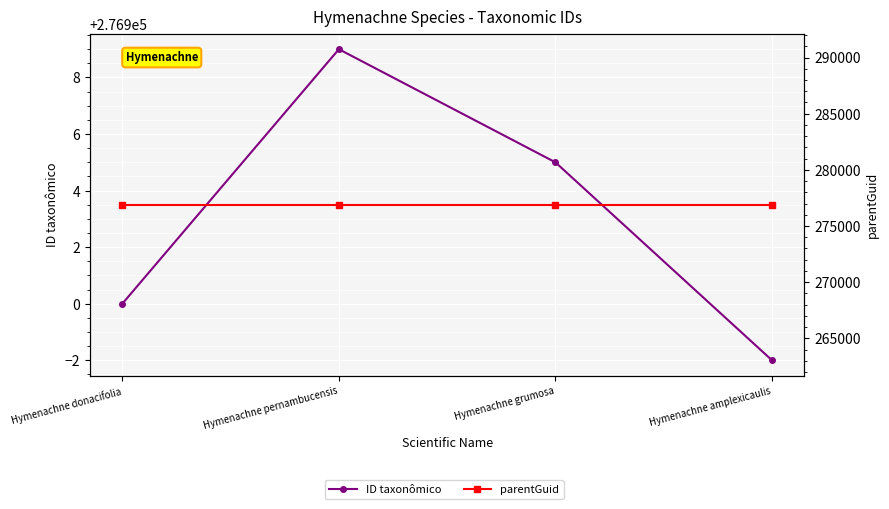

What are all the series names shown in the legend?

ID taxonômico, parentGuid